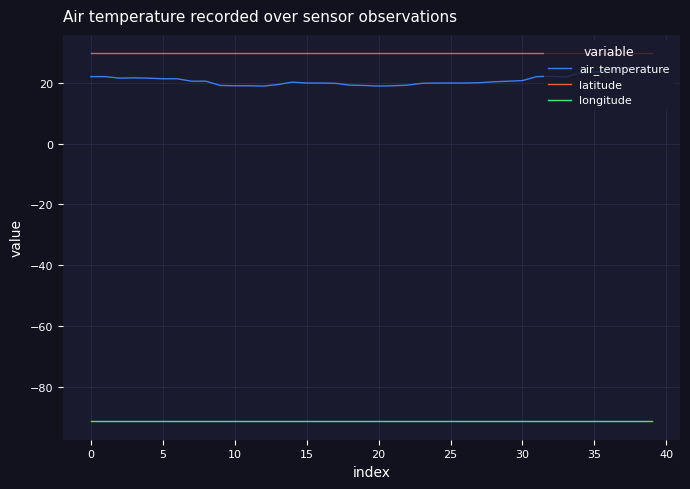

Which series has the largest total across all categories?

latitude